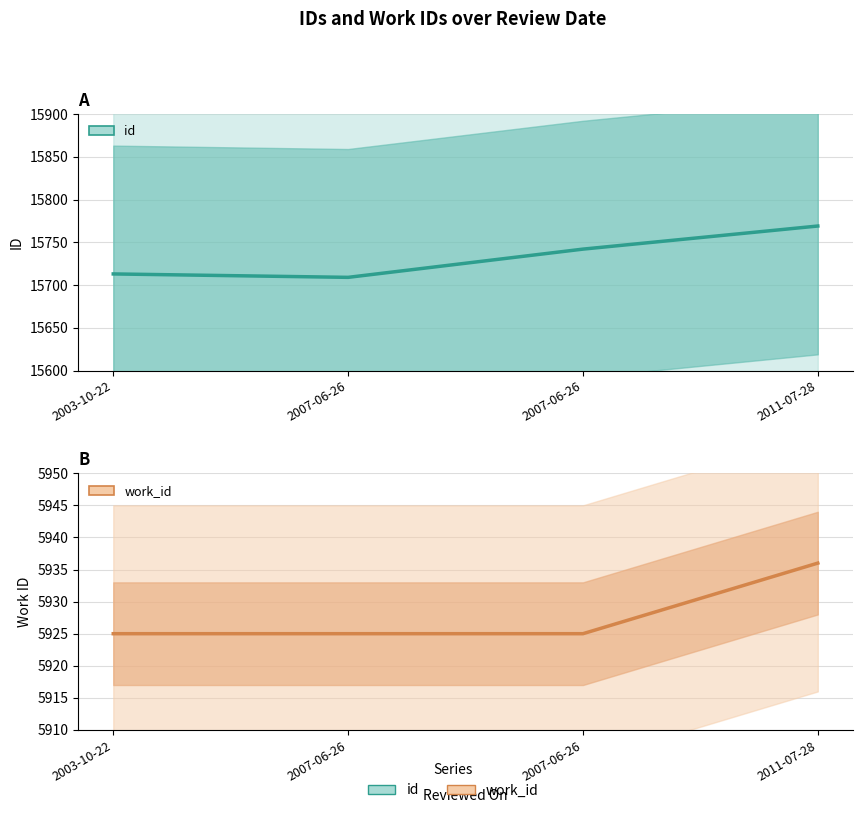

Which category has the highest value in the id series?

2011-07-28